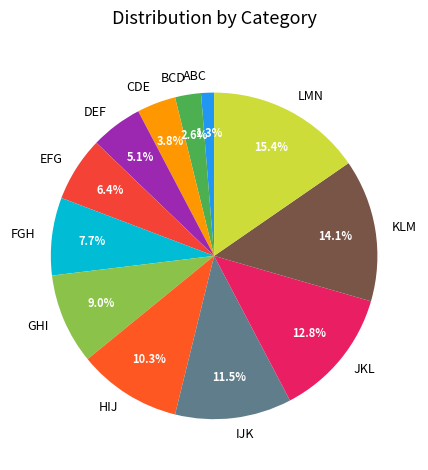

What is the ratio of the value at BCD to the value at CDE?

0.7